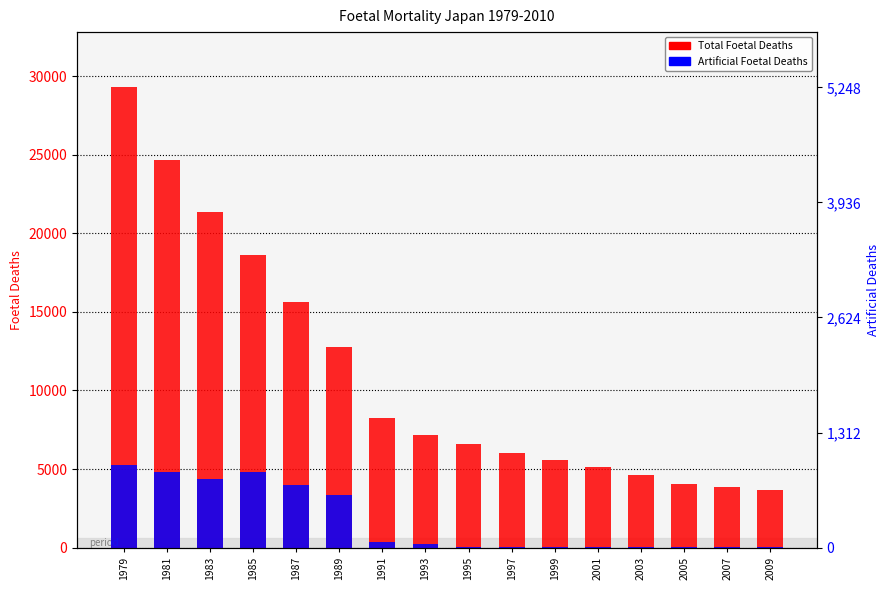

Reading right to left, what are all the values shown in this chart?

Total Foetal Deaths: 2009=3645	2007=3854	2005=4058	2003=4626	2001=5114	1999=5567	1997=6009	1995=6580	1993=7191	1991=8258	1989=12797	1987=15634	1985=18642	1983=21354	1981=24672	1979=29289
Artificial Foetal Deaths: 2009=12	2007=12	2005=10	2003=10	2001=23	1999=35	1997=40	1995=69	1993=219	1991=385	1989=3347	1987=3969	1985=4802	1983=4389	1981=4812	1979=5248